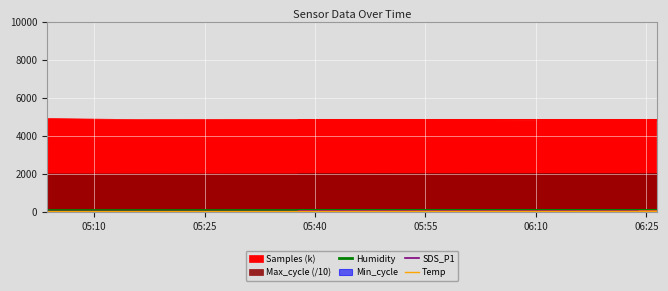

Is it true that Temp equals 16.0 at 05:55?

True